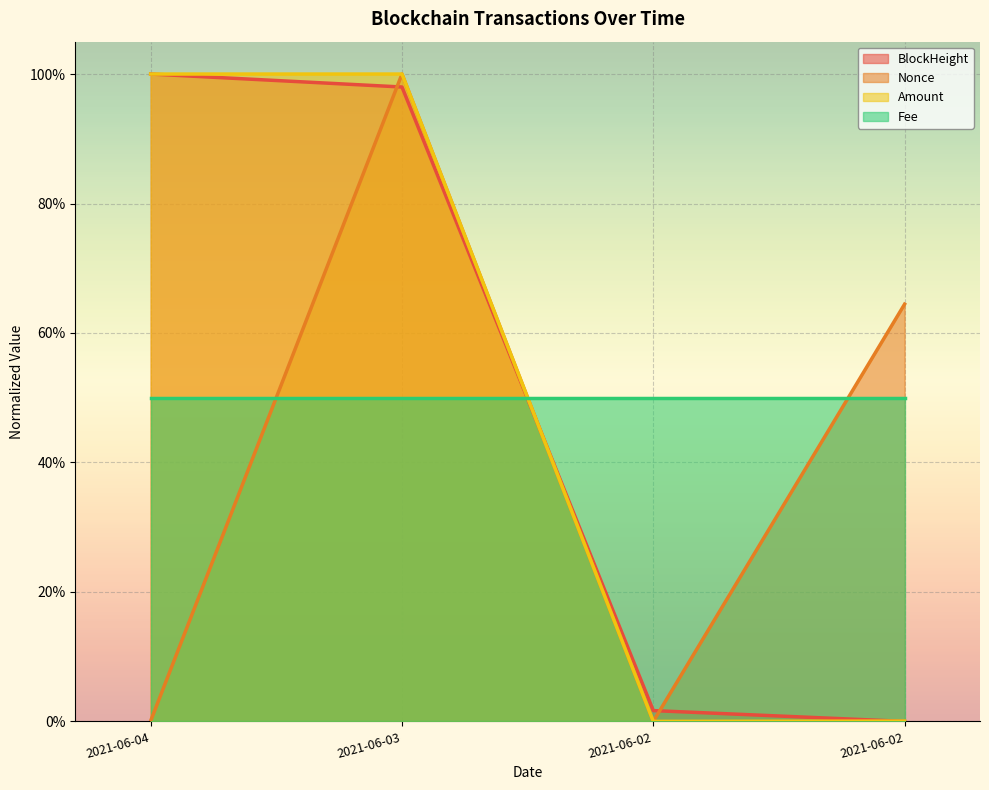

What is the difference between the maximum and minimum values in the Nonce series?

1.0